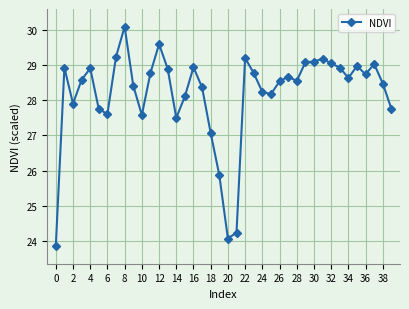

True or false: there are more than 1 points higher than both neighbors.

True